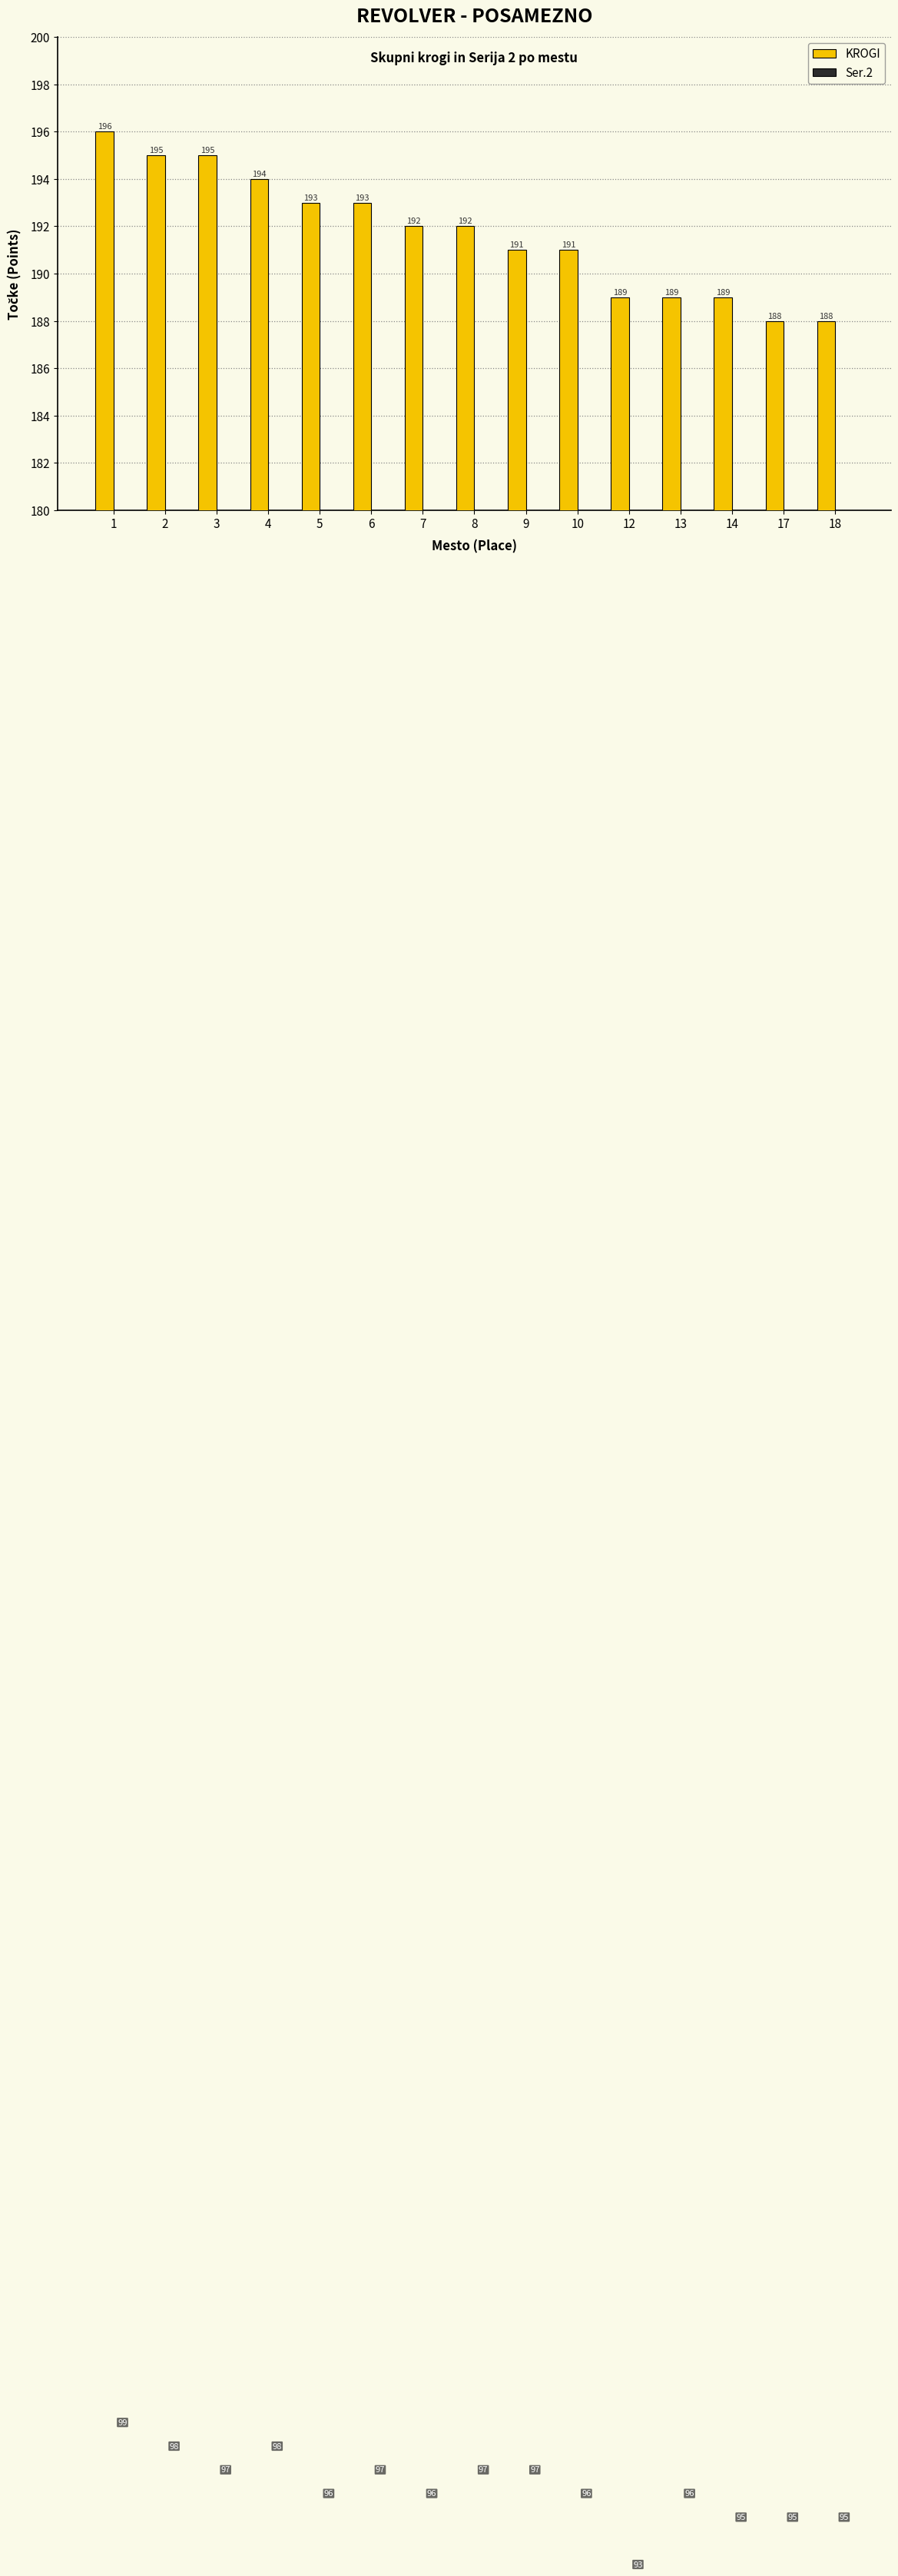

What is the value of the KROGI bar at the 1st from the left?

196